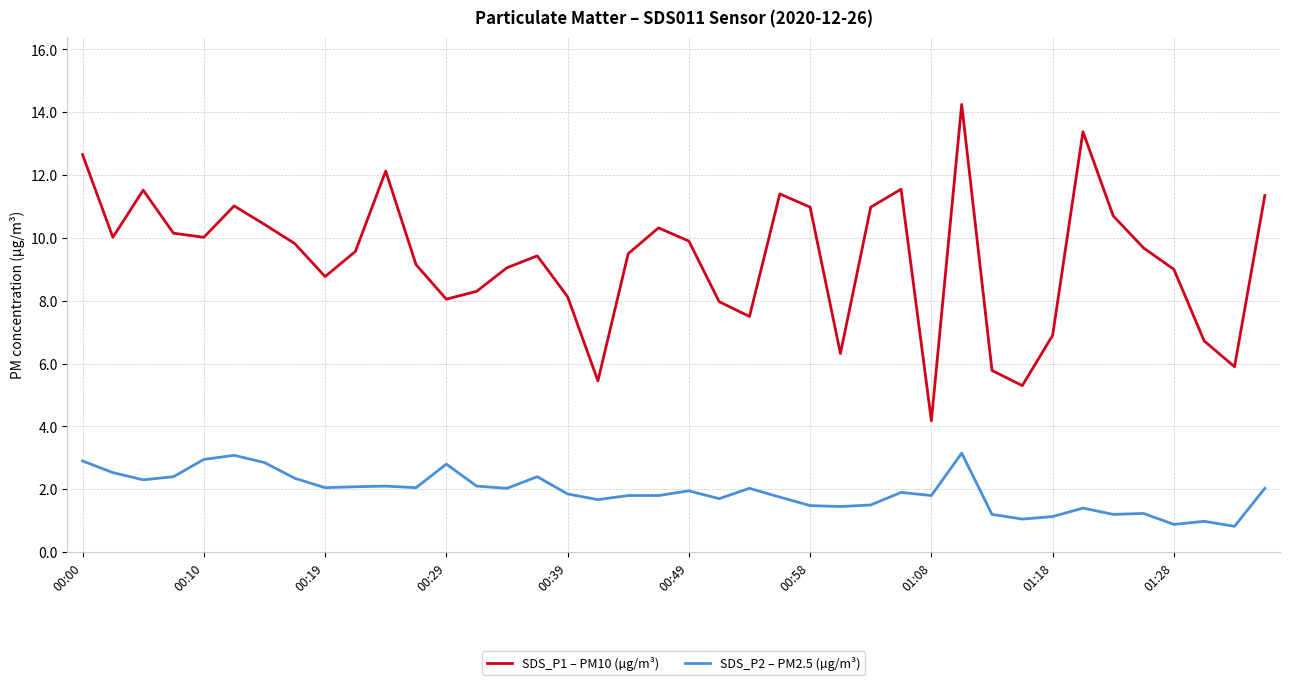

What is the difference between the maximum and minimum values in the SDS_P2 – PM2.5 (µg/m³) series?

2.3